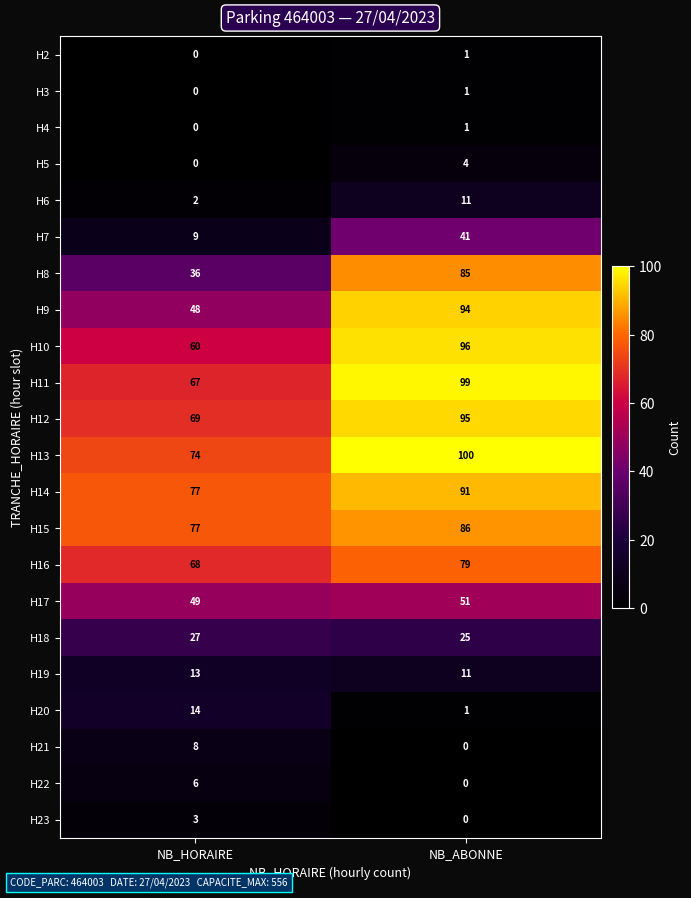

Read the H10 value at NB_ABONNE, to the nearest 10.

100